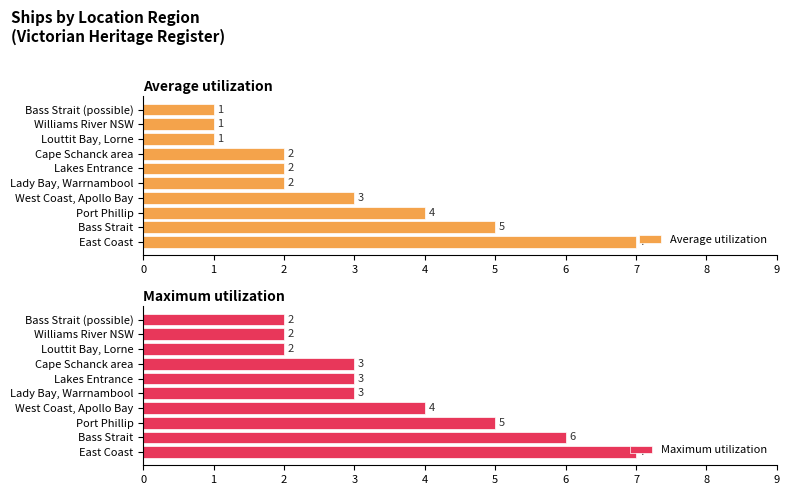

What is the difference between the Average utilization values at Cape Schanck area and West Coast, Apollo Bay?

1